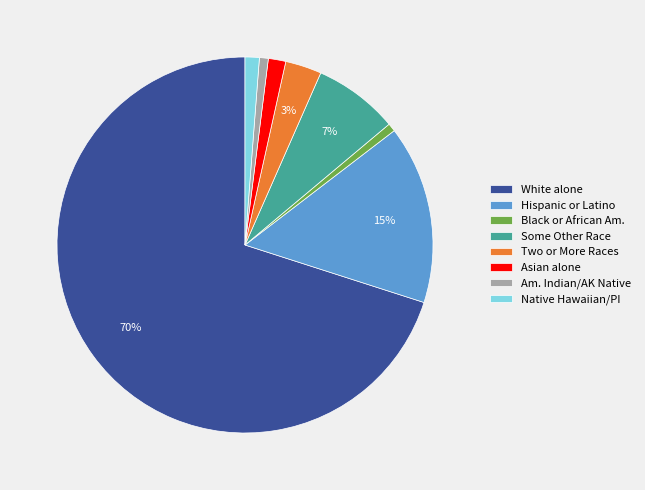

Which slice is the largest?

White alone